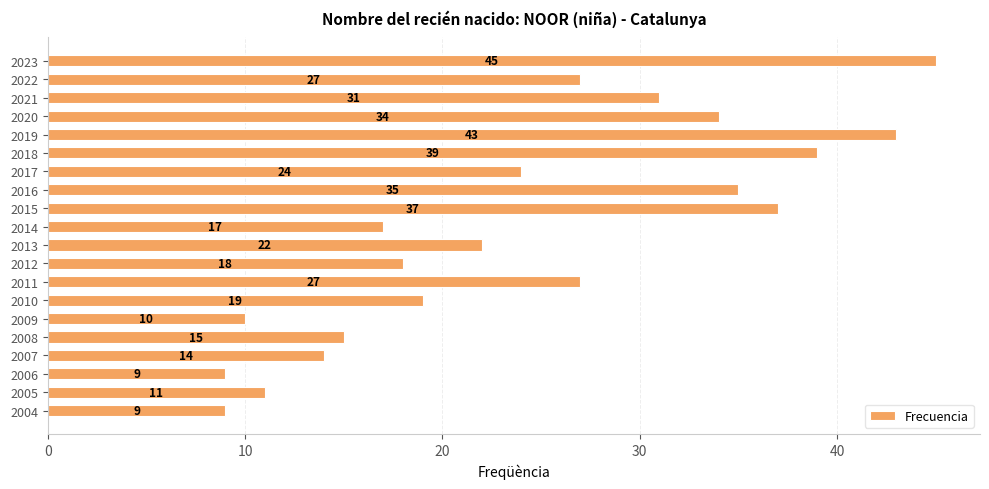

Which has a higher value, 2008 or 2018?

2018